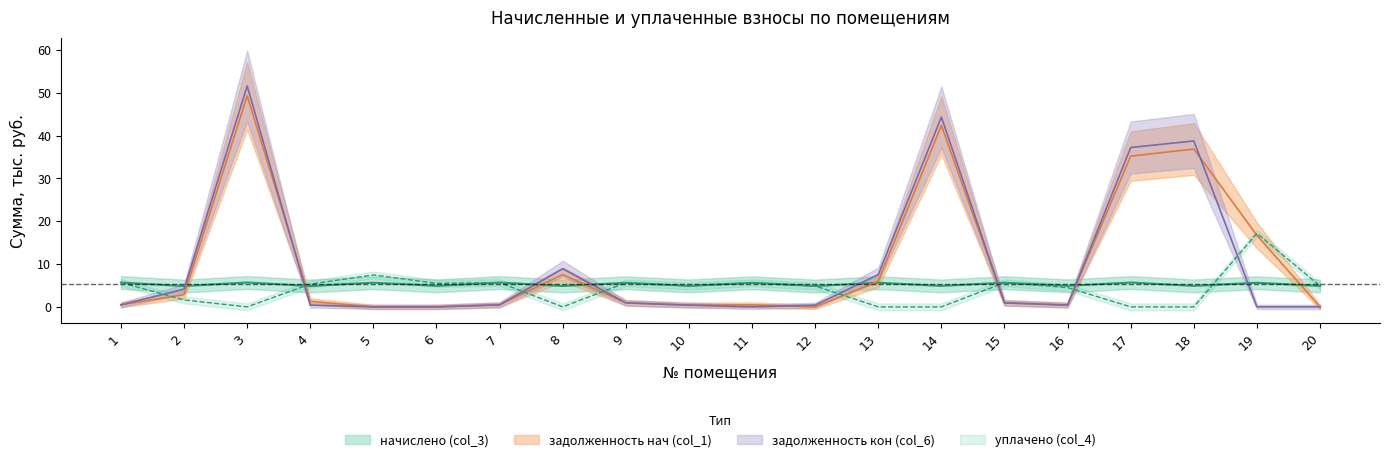

Is the value of уплачено (col_4) at 13 greater than the value of задолженность кон (col_6) at 20?

No